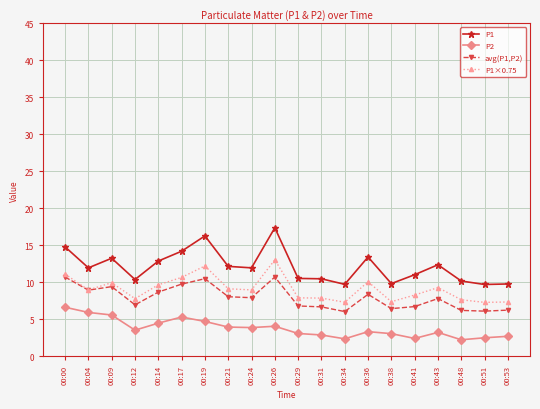

True or false: P2 has a value of 2.7 at 00:53.

True